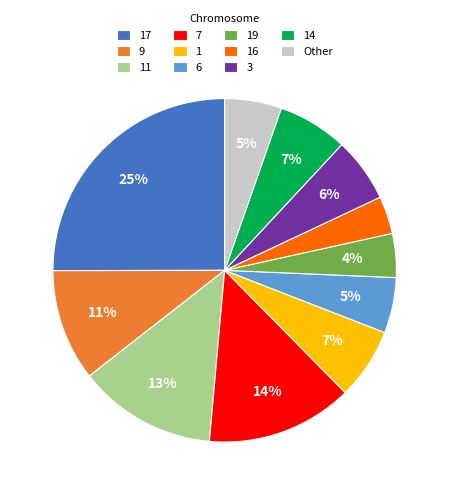

To the nearest percent, what percentage of the pie is 9?

11%